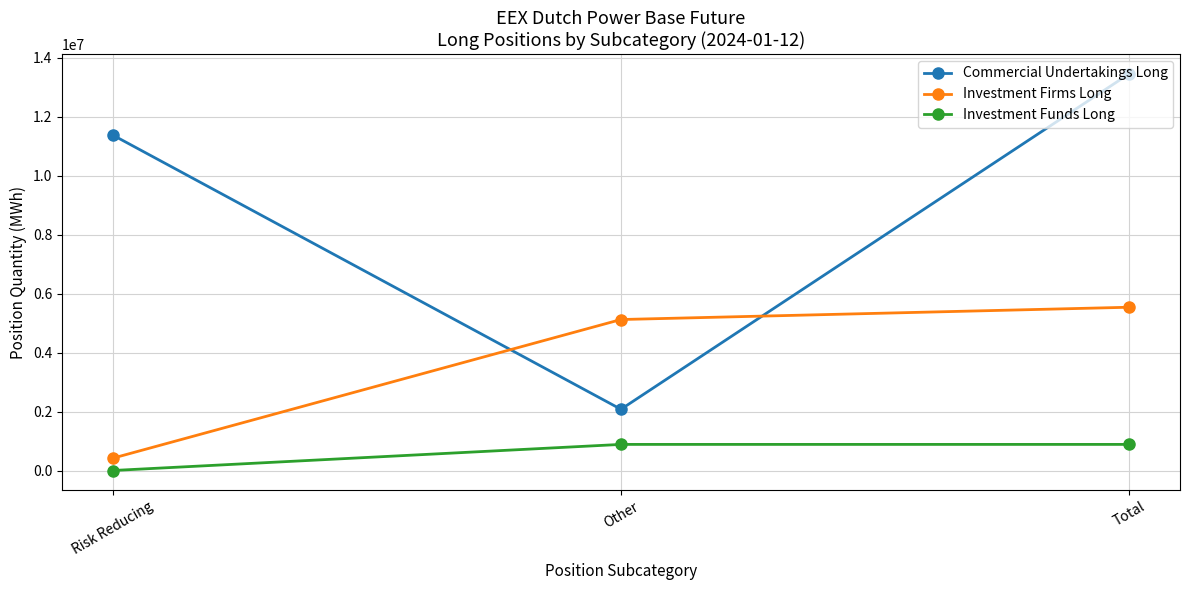

How many data points in Commercial Undertakings Long are less than 11375566?

1